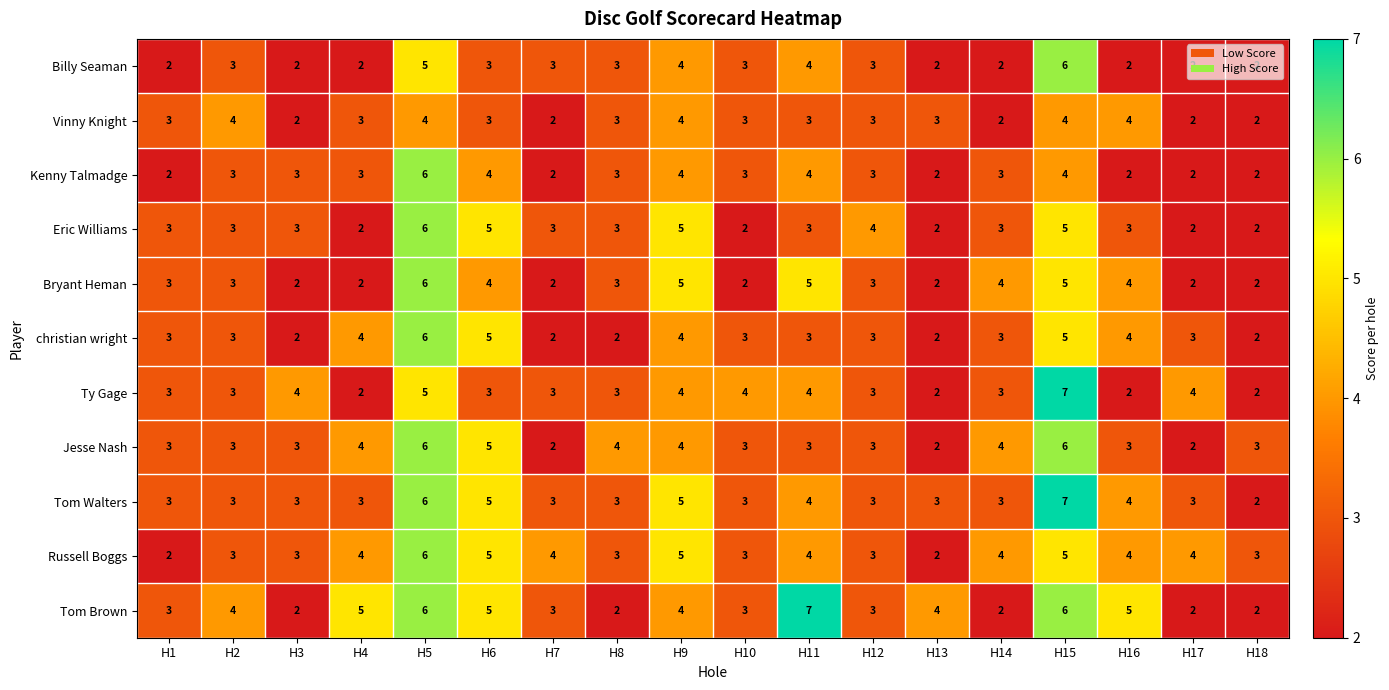

Which series has the largest total across all categories?

Tom Brown